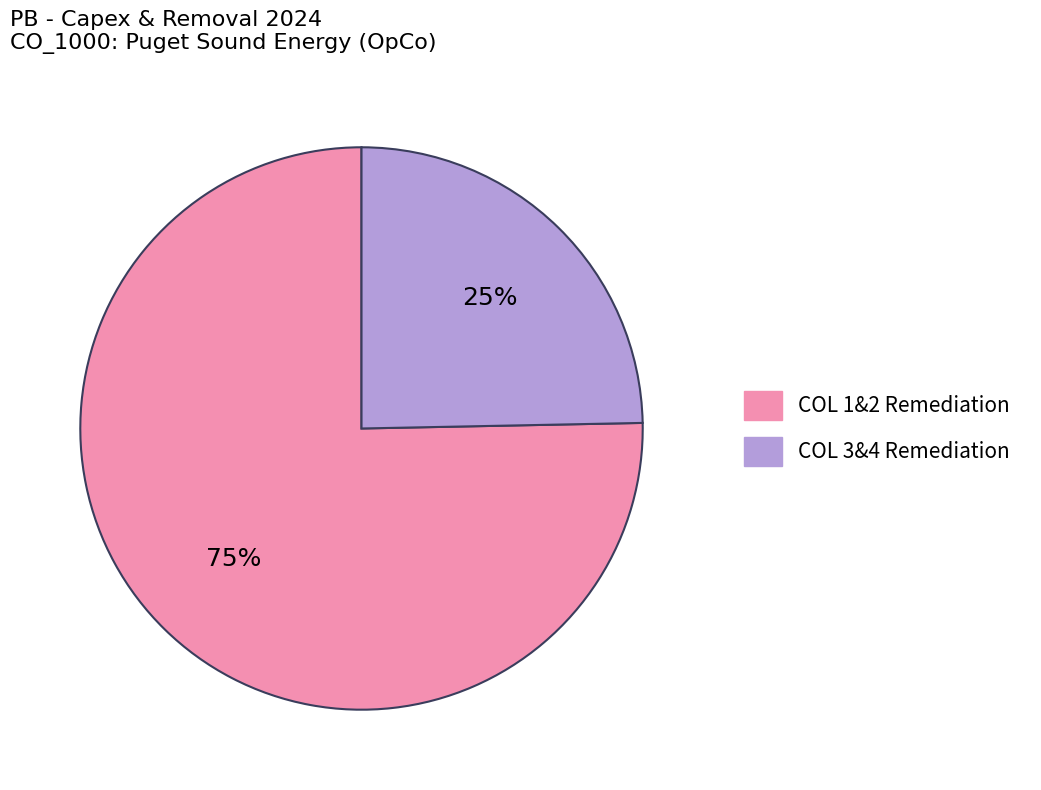

True or false: COL 3&4 Remediation accounts for 25% of the total.

True